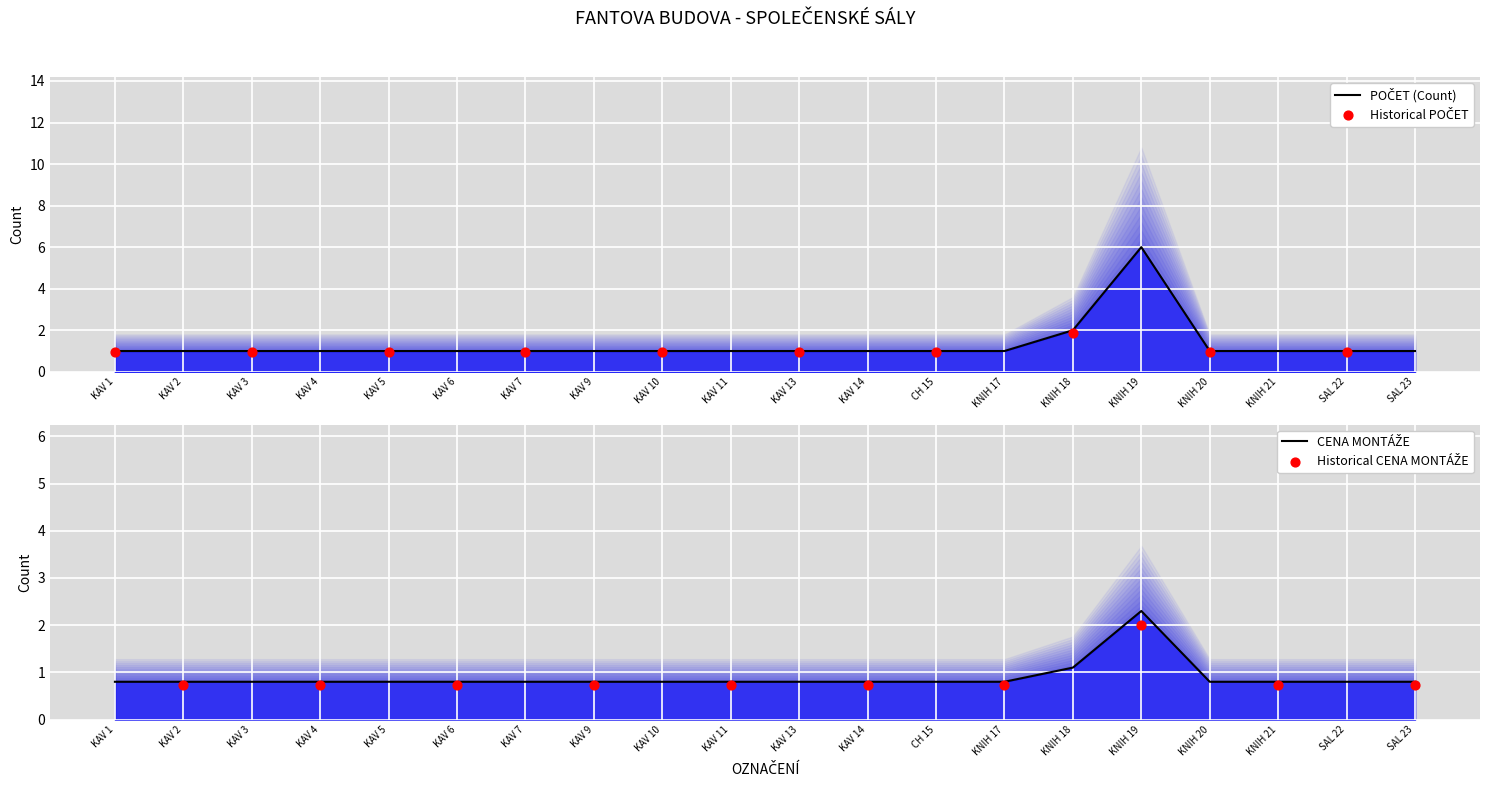

Which series has the largest Y range (max minus min)?

POČET